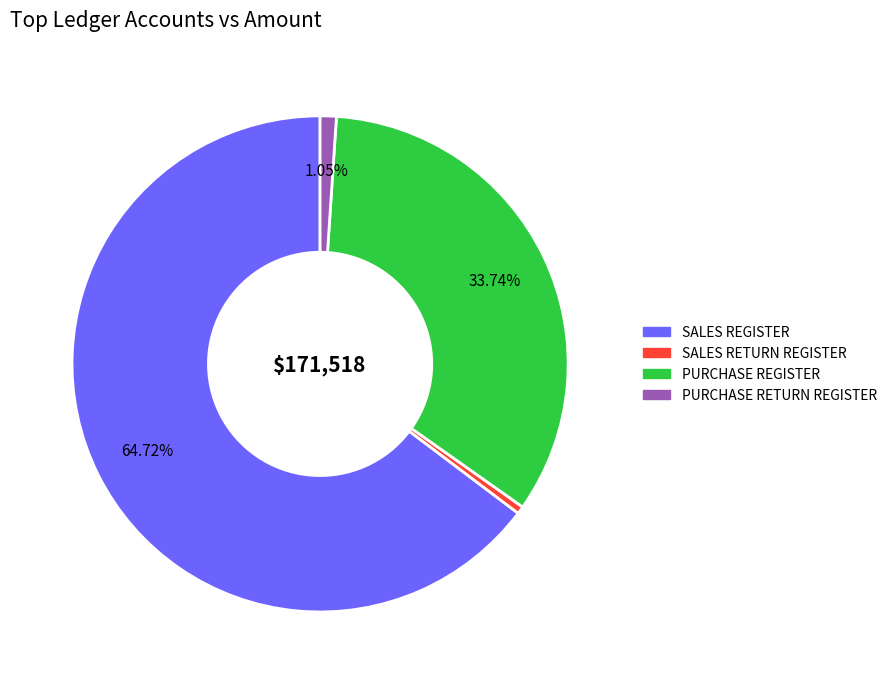

Combined, do PURCHASE REGISTER and PURCHASE RETURN REGISTER account for over 50%?

No